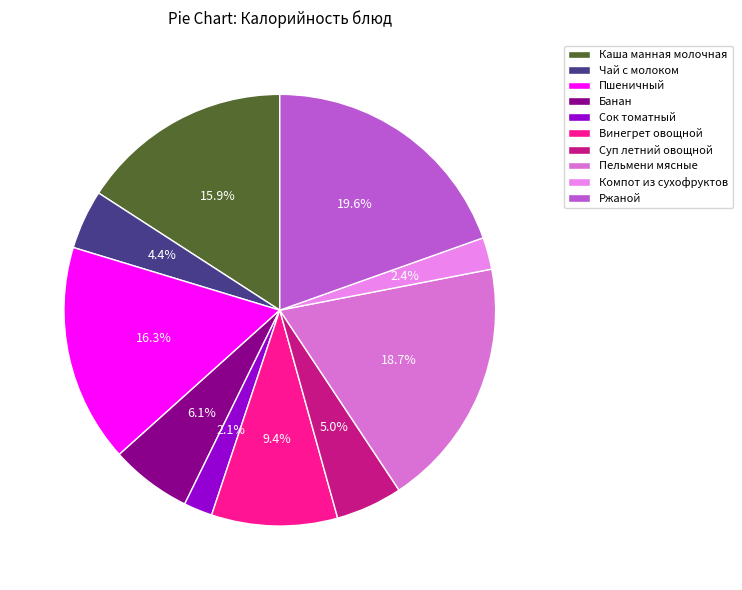

How many slices are in this pie chart?

10